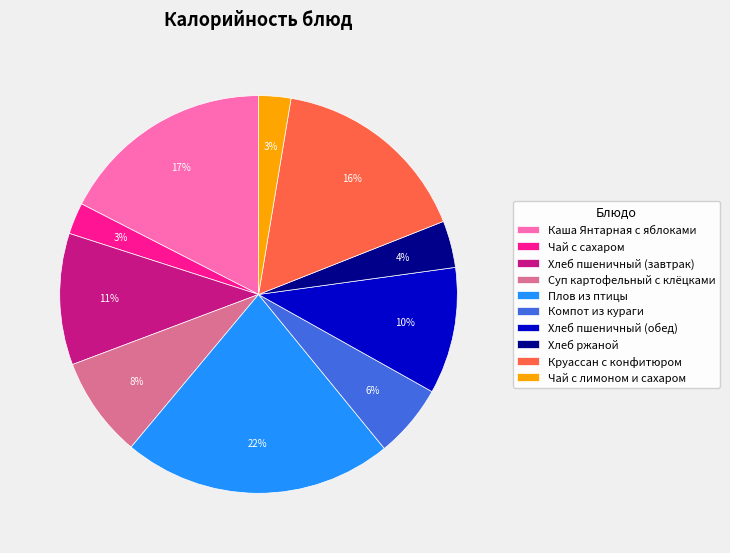

True or false: Компот из кураги accounts for 6% of the total.

True